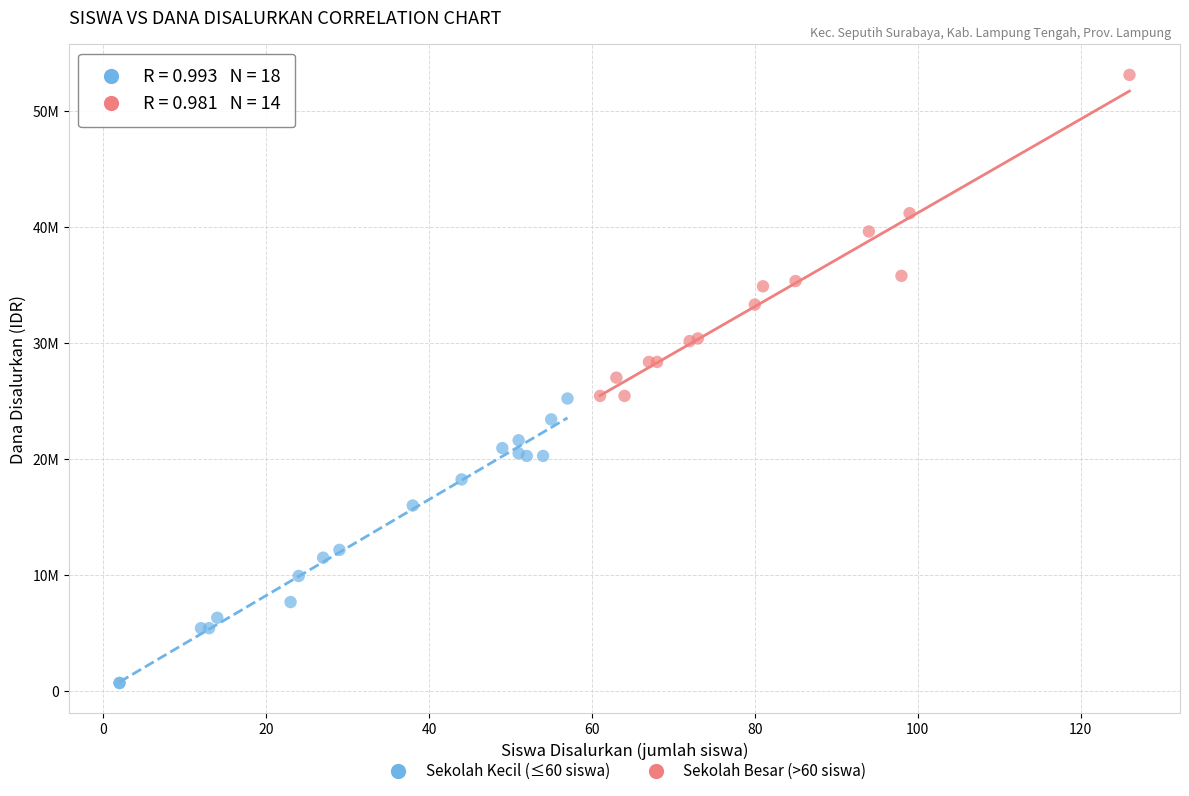

Which series reaches the maximum Y coordinate?

Sekolah Besar (>60 siswa)